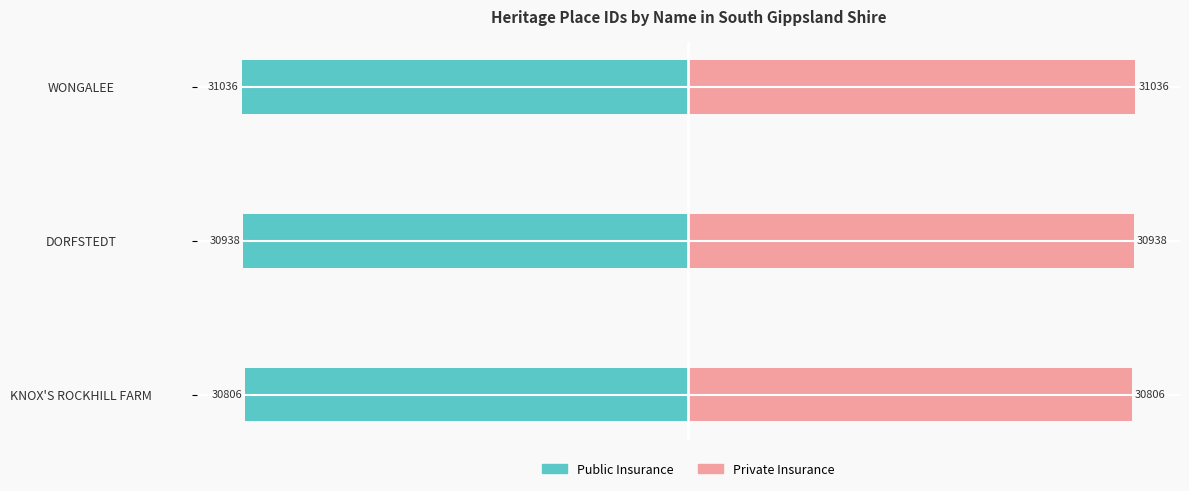

What is the difference between the Private Insurance values at DORFSTEDT and WONGALEE?

98